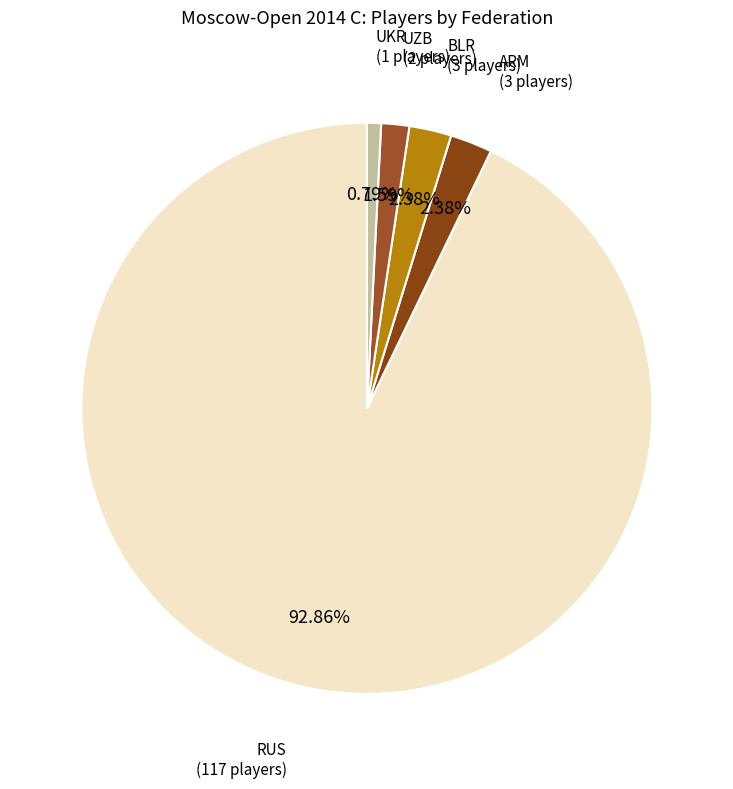

How many slices are in this pie chart?

5